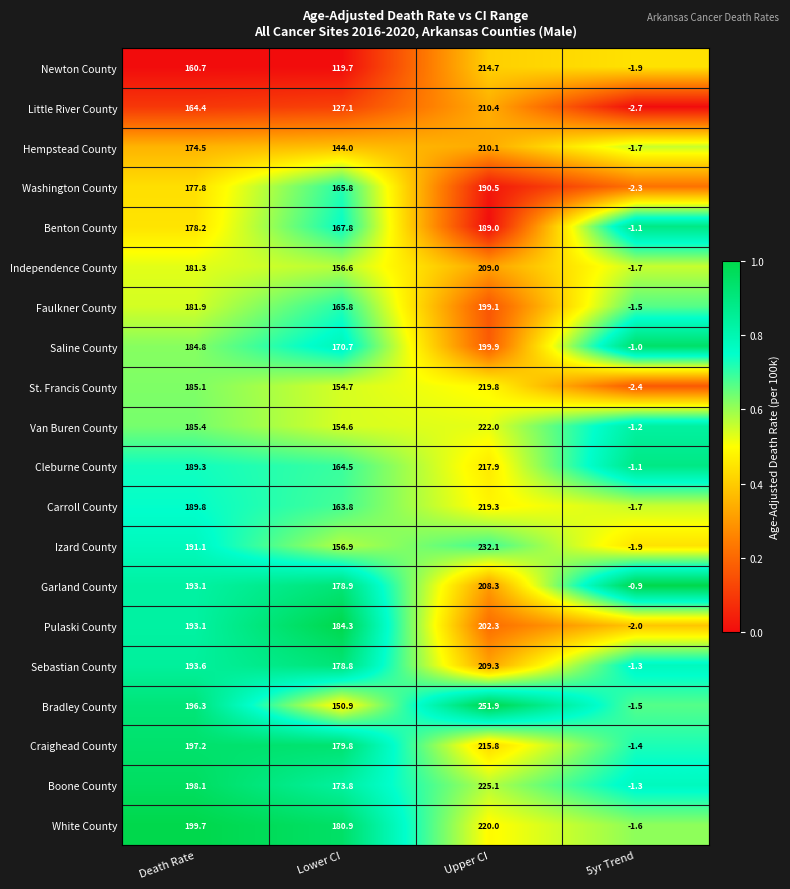

What is the difference between the highest and lowest values at Death Rate?

39.0